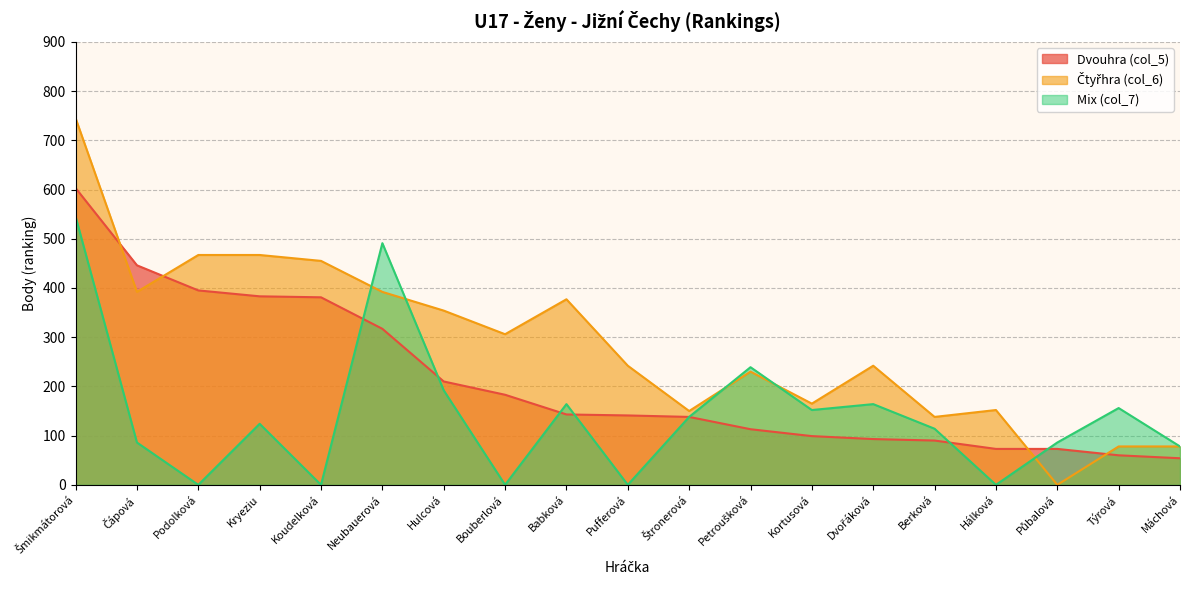

How many data points in Mix (col_7) are less than 124?

9